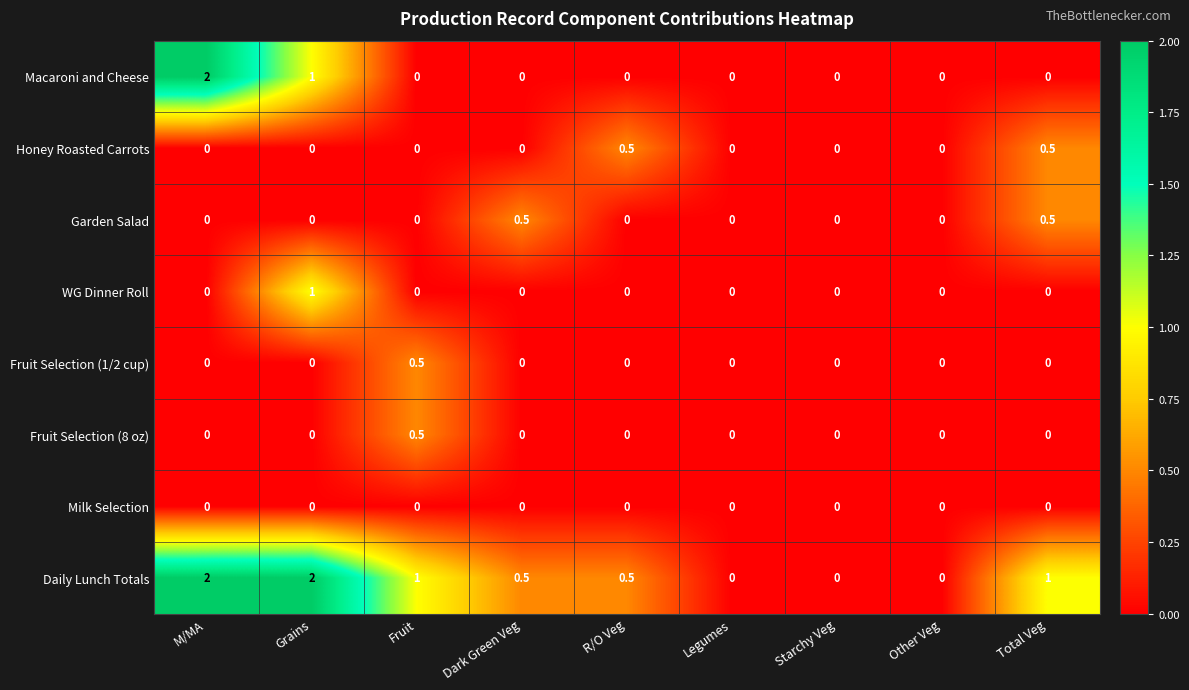

Read the Macaroni and Cheese value at Grains.

1.0